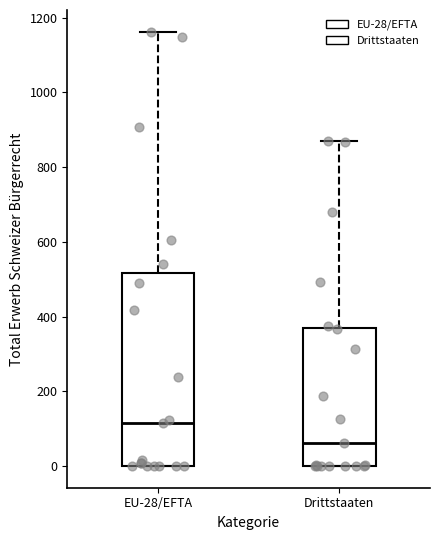

Comparing the boxes themselves (not the whiskers), which one is the tallest?

EU-28/EFTA